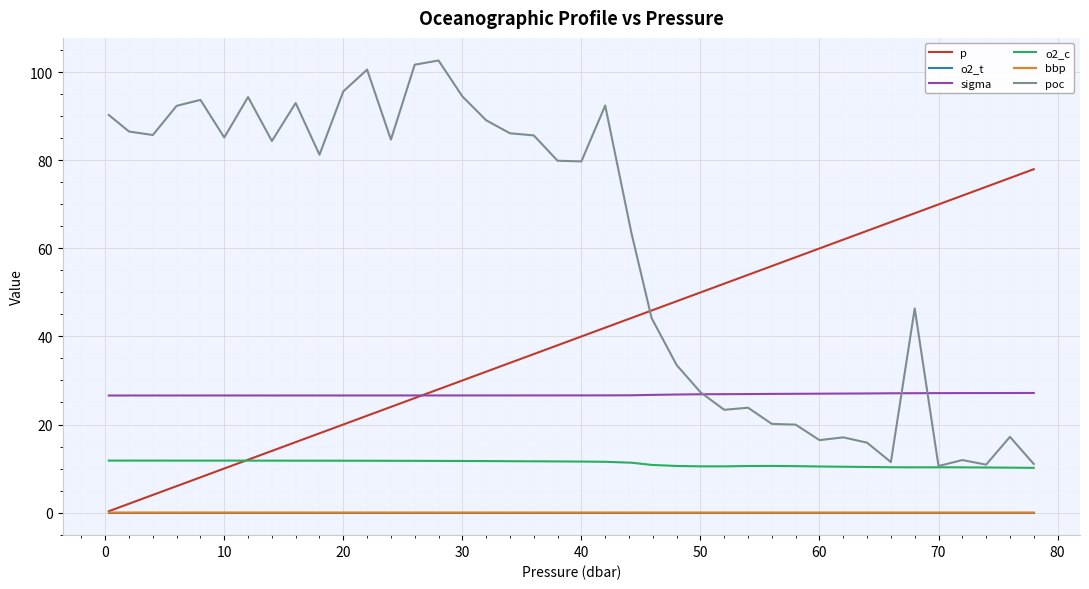

Which series has the largest total across all categories?

poc